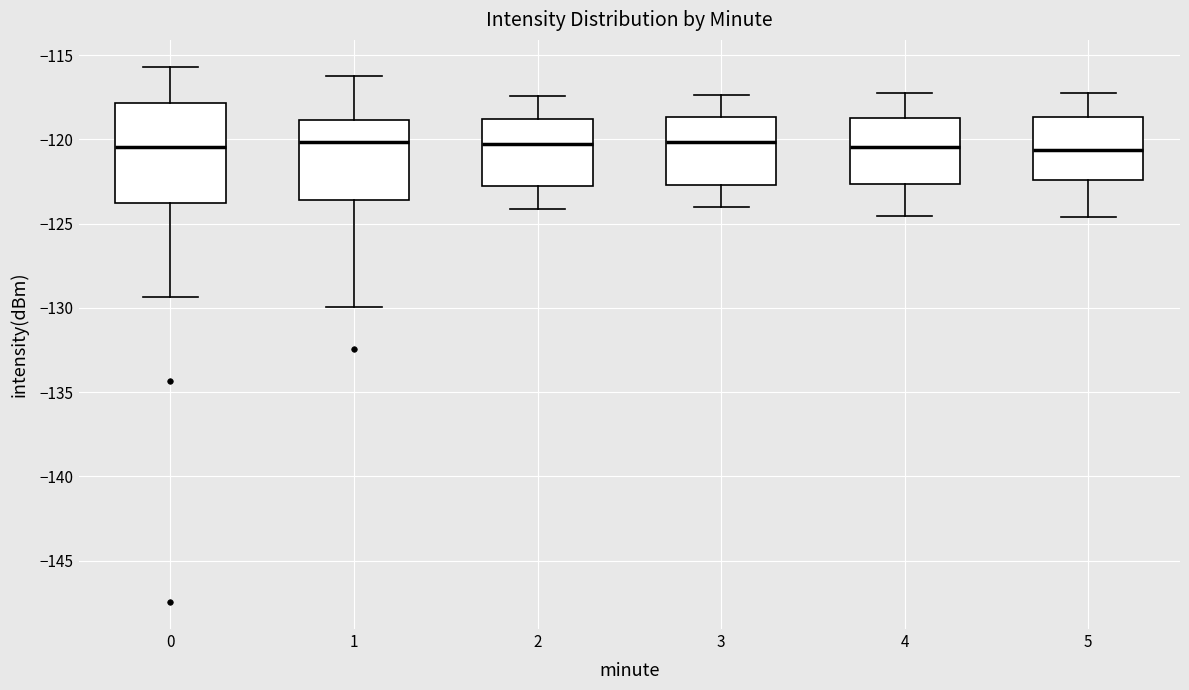

Reading left to right, read every box against the y-axis: the position of its median line, the range the box covers, and the ends of its whiskers. The values are not printed on the chart, so give them approximately, as read against the axis.

0: median -120.5, box -124.0 to -118.0, whiskers -129.5 to -115.5
1: median -120.0, box -123.5 to -119.0, whiskers -130.0 to -116.5
2: median -120.5, box -123.0 to -119.0, whiskers -124.0 to -117.5
3: median -120.0, box -122.5 to -118.5, whiskers -124.0 to -117.5
4: median -120.5, box -122.5 to -118.5, whiskers -124.5 to -117.0
5: median -120.5, box -122.5 to -118.5, whiskers -124.5 to -117.0